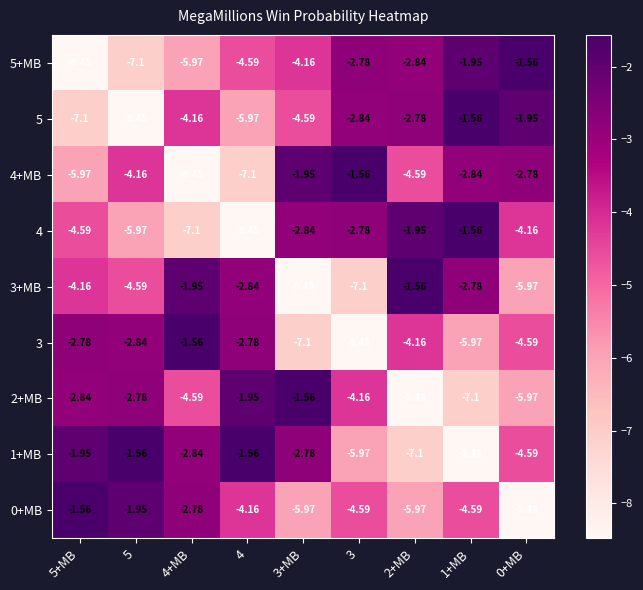

Is the value of 0+MB at 0+MB greater than the value of 3+MB at 1+MB?

No